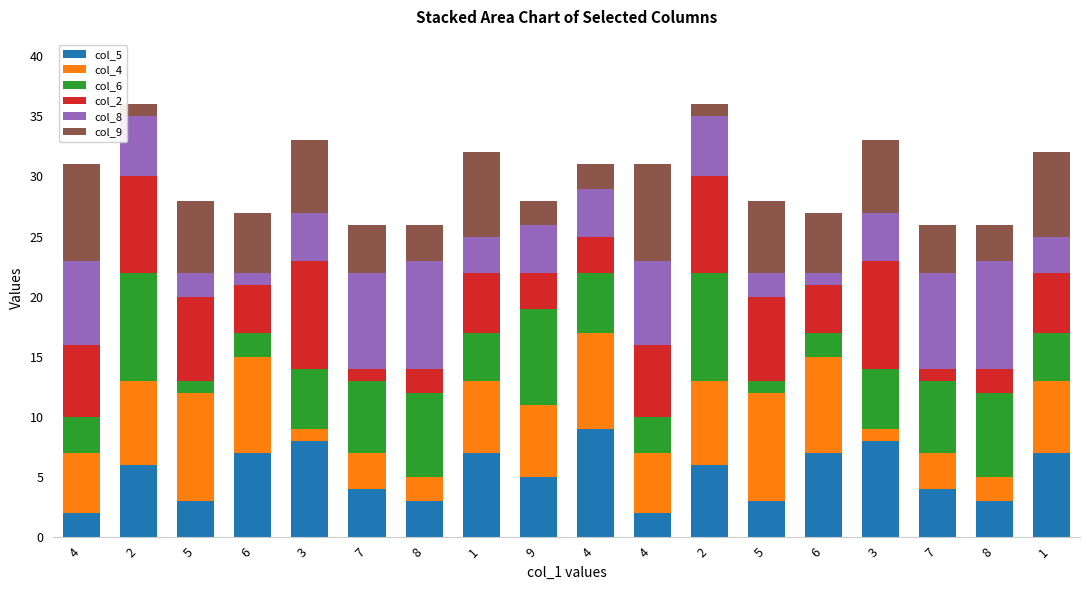

At how many categories does at least one series exceed 5?

18